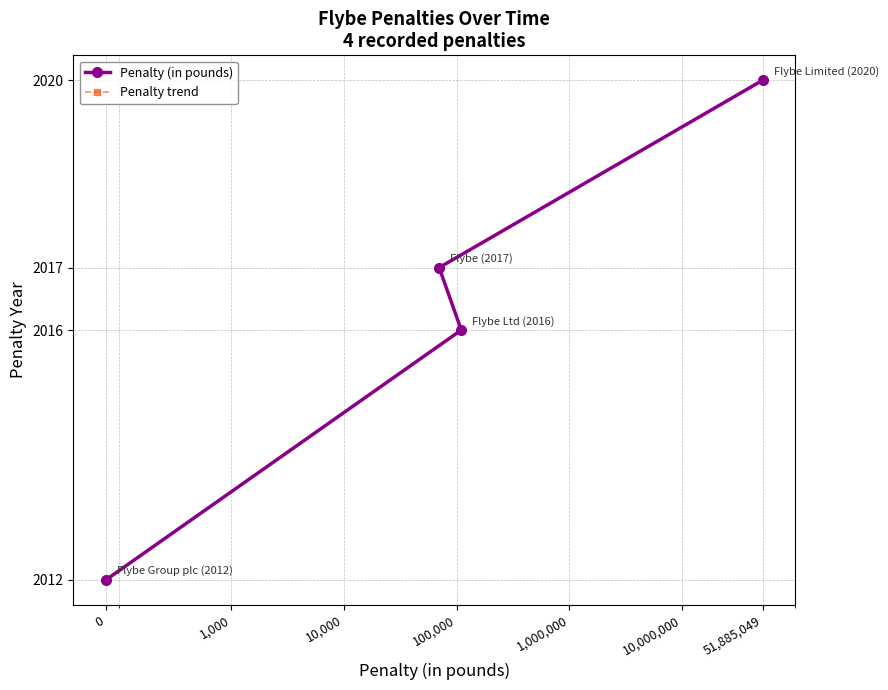

List the series in order of their peak value, lowest first.

Penalty (in pounds), Penalty trend